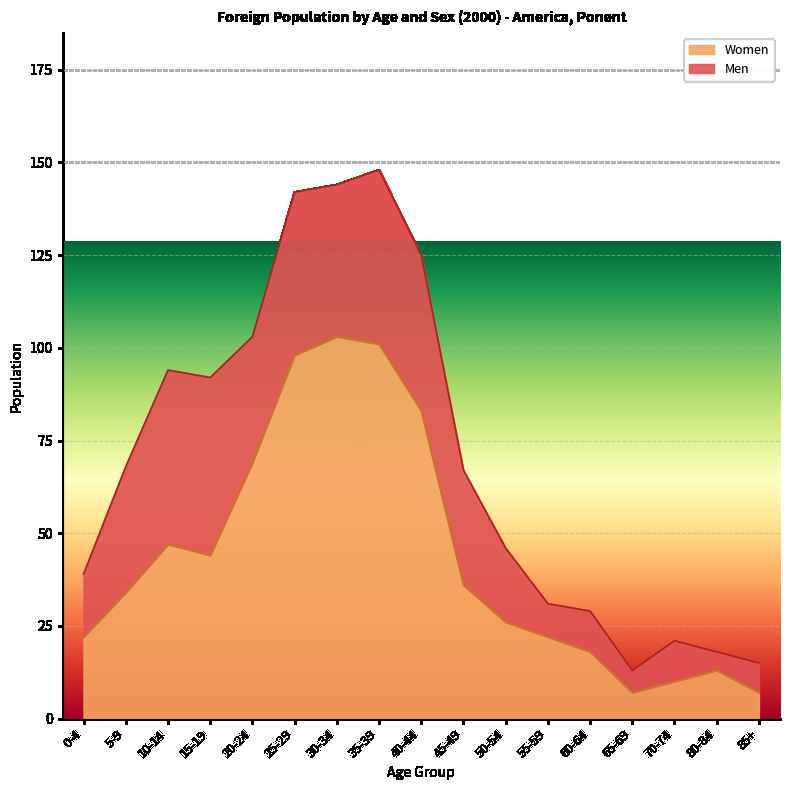

What is the difference between the values at 0-4 and 65-69?

15